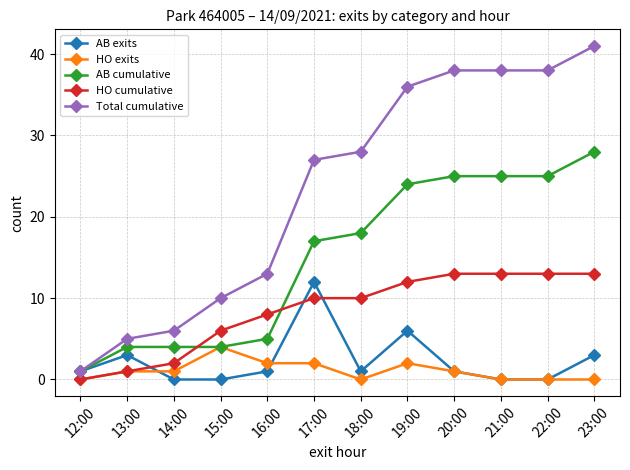

Reading left to right, extract all data points from this chart.

AB exits: 1	3	0	0	1	12	1	6	1	0	0	3
HO exits: 0	1	1	4	2	2	0	2	1	0	0	0
AB cumulative: 1	4	4	4	5	17	18	24	25	25	25	28
HO cumulative: 0	1	2	6	8	10	10	12	13	13	13	13
Total cumulative: 1	5	6	10	13	27	28	36	38	38	38	41